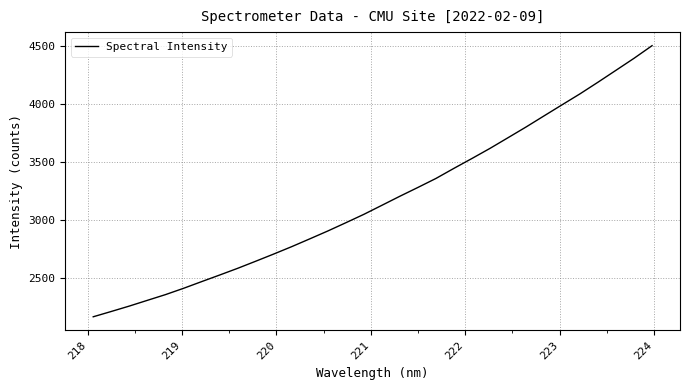

What is the difference between the maximum and minimum values?

2340.1